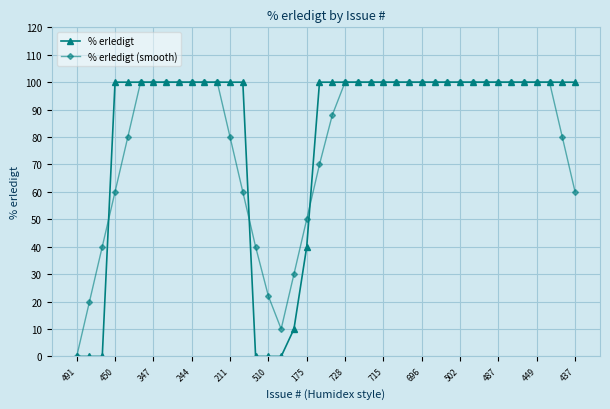

What is the maximum value for % erledigt (smooth)?

100